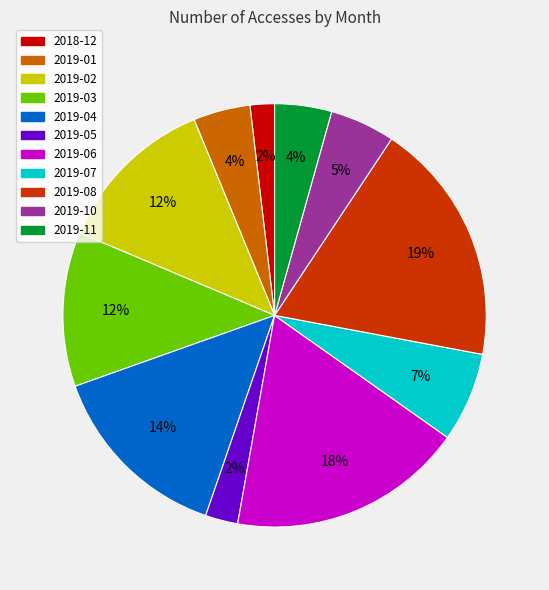

Is it true that 2019-08 is 13% of the pie?

False